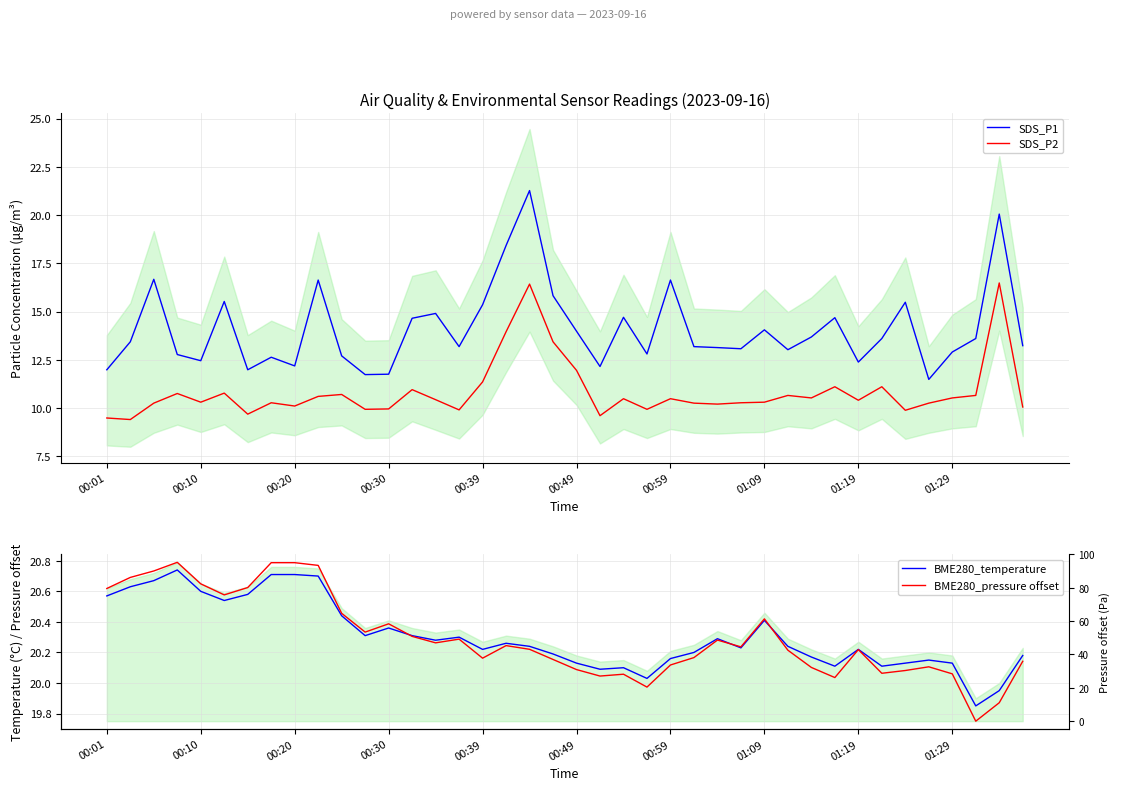

Is it true that SDS_P2 equals 10.3 at 01:09?

True